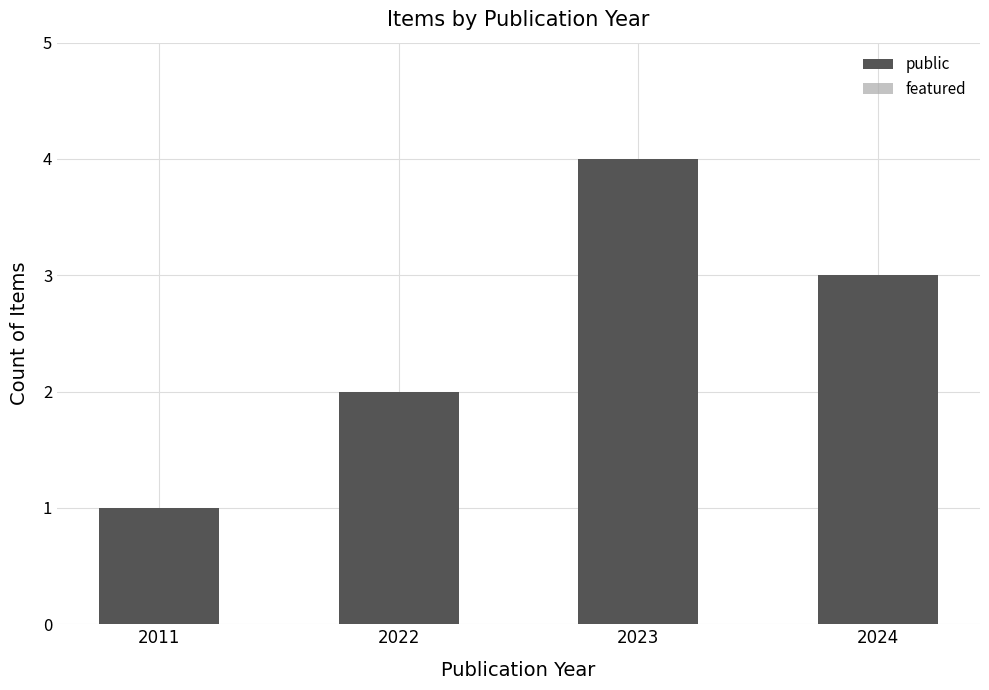

The chart shows a value of 6 at 2023. True or false?

False